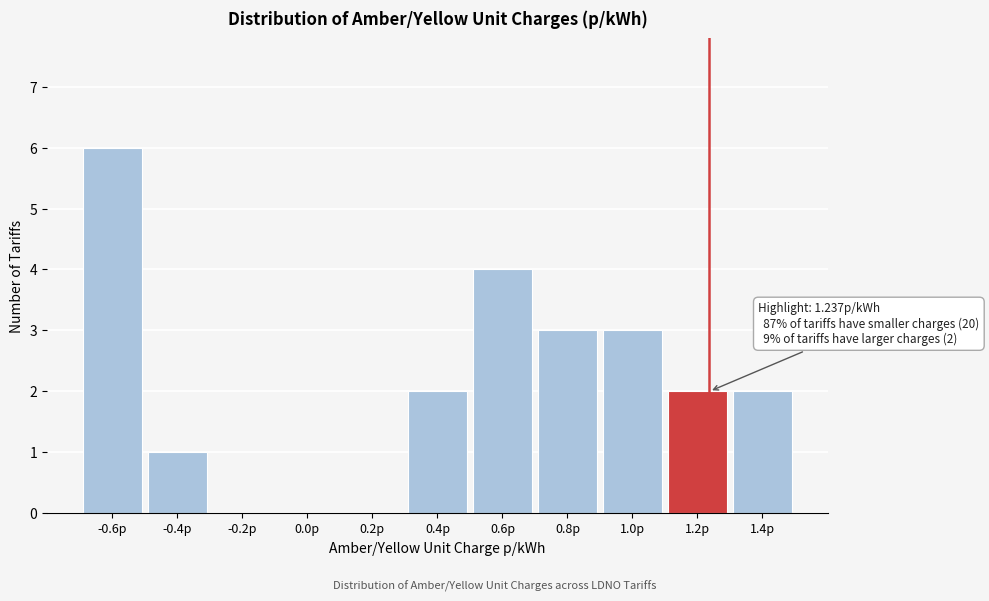

Reading left to right, extract all data points from this chart.

-0.6p=6	-0.4p=1	-0.2p=0	0.0p=0	0.2p=0	0.4p=2	0.6p=4	0.8p=3	1.0p=3	1.2p=2	1.4p=2